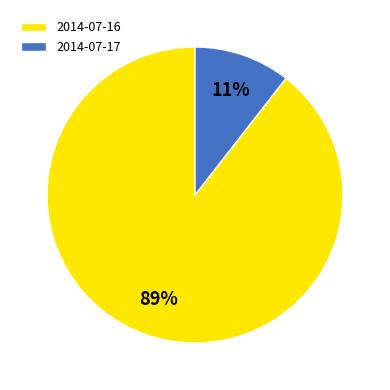

To the nearest percent, what is the combined percentage of 2014-07-17 and 2014-07-16?

100%